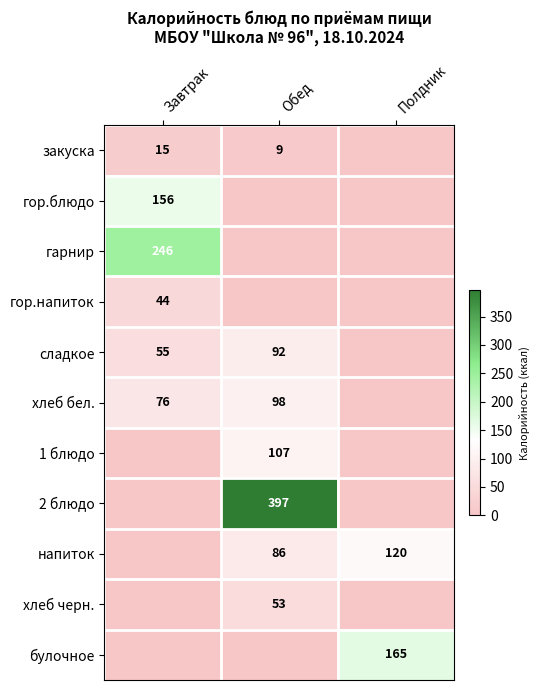

The value of напиток at Обед is 128.9. True or false?

False